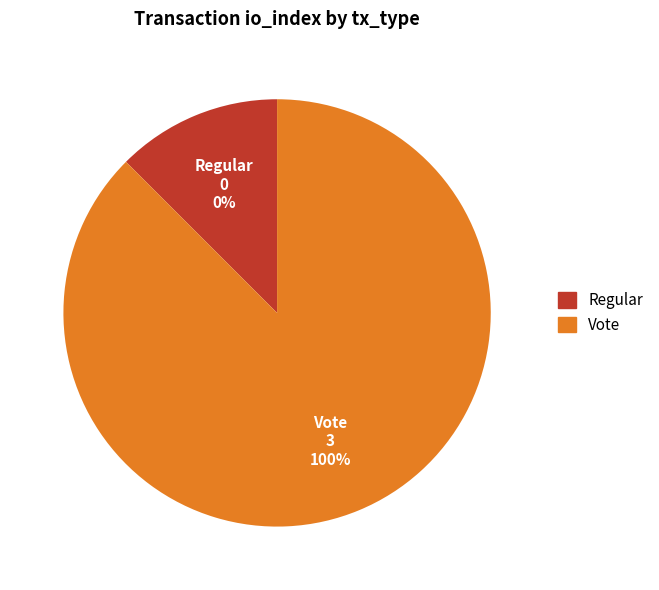

Do Vote and Regular together represent more than half of the pie?

Yes